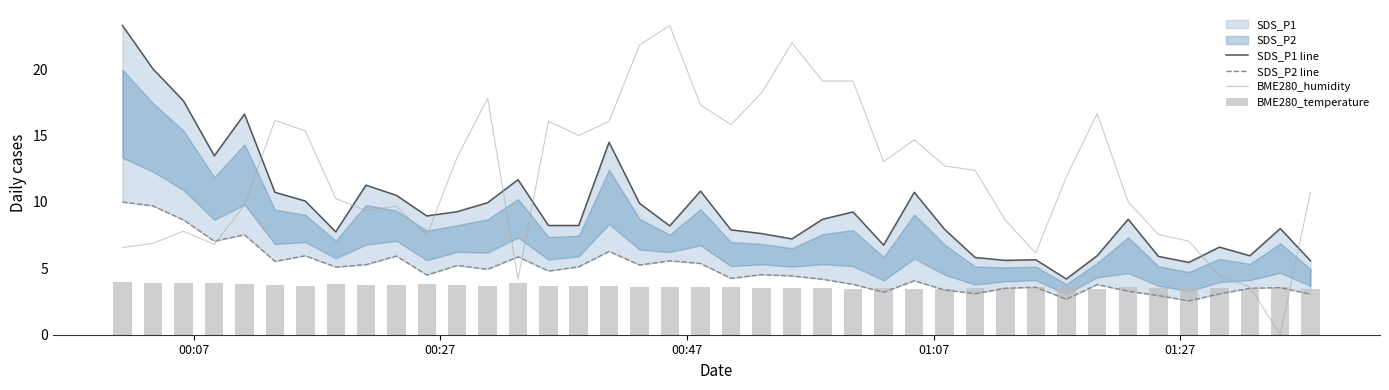

What is the difference between the maximum and minimum values in the SDS_P1 line series?

19.1